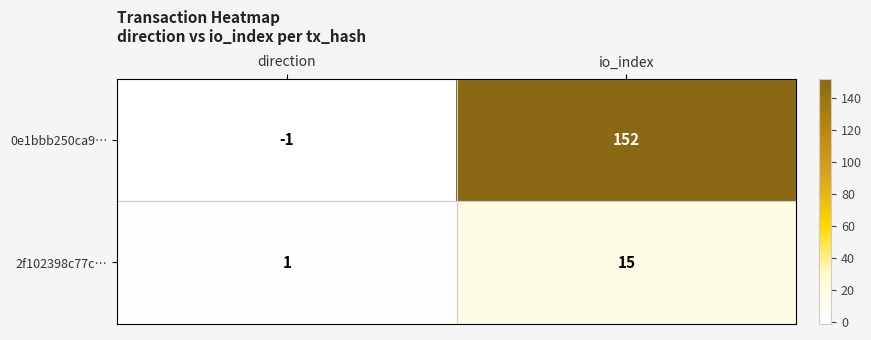

What is the approximate value of 0e1bbb250ca9… at io_index, to the nearest 10?

150